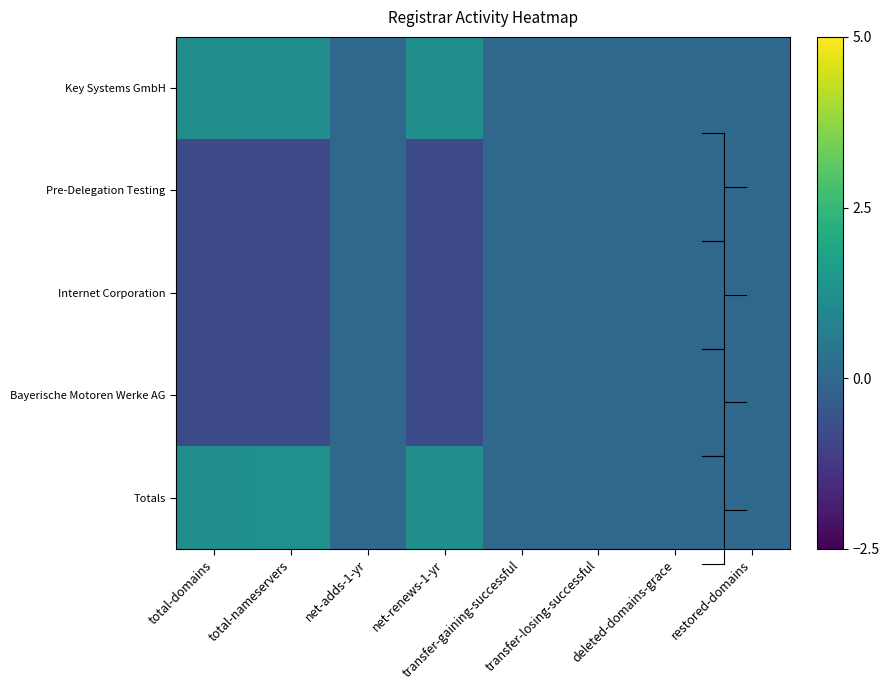

Which category has the highest value across all series?

total-nameservers